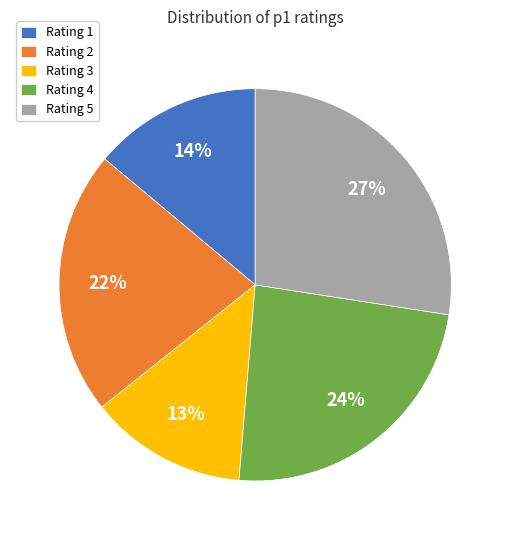

Is there any slice that represents more than half of the pie?

No